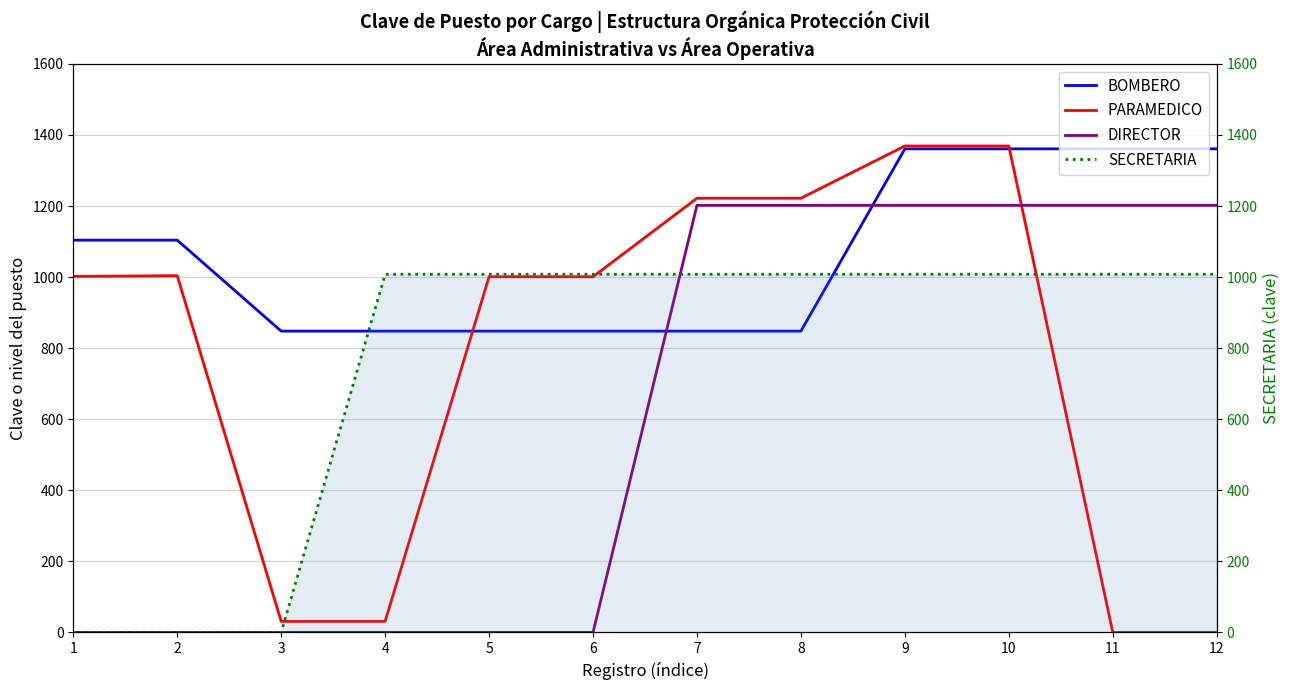

What is the spread (max minus min) of values at 12?

1361